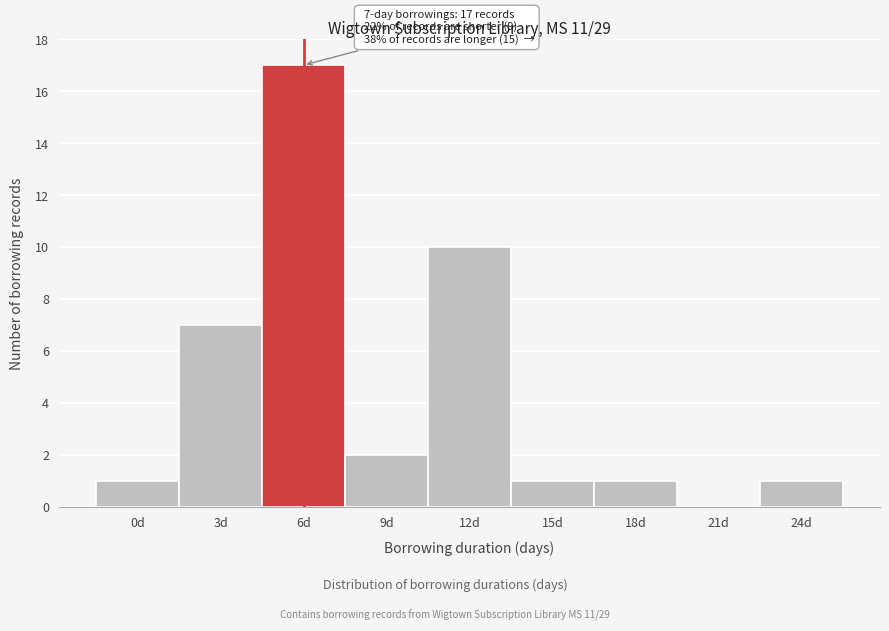

Reading left to right, extract all data points from this chart.

0d=1	3d=7	6d=17	9d=2	12d=10	15d=1	18d=1	21d=0	24d=1